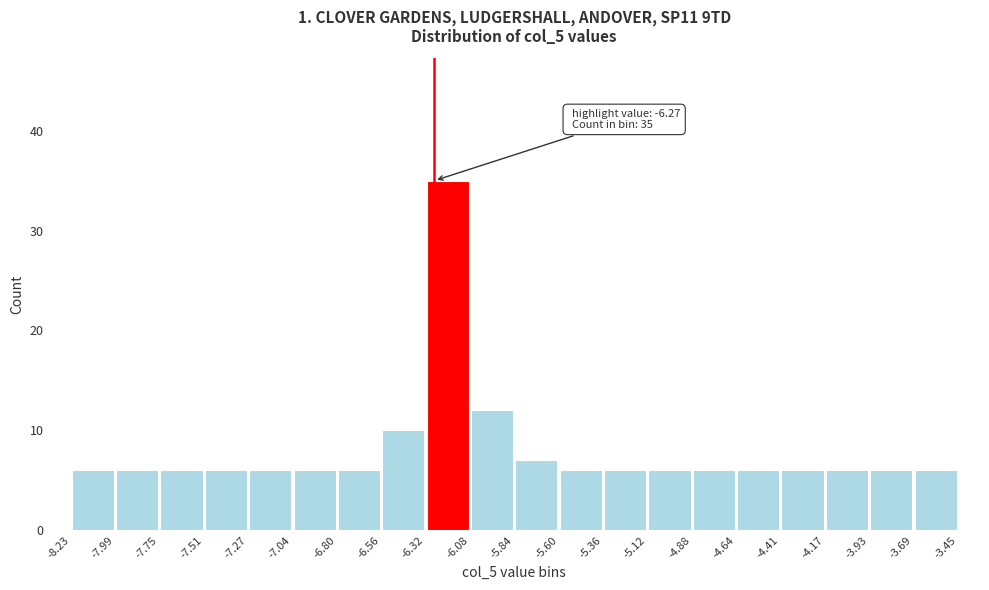

Which range on the x-axis has the tallest bar?

-6.32 to -6.08